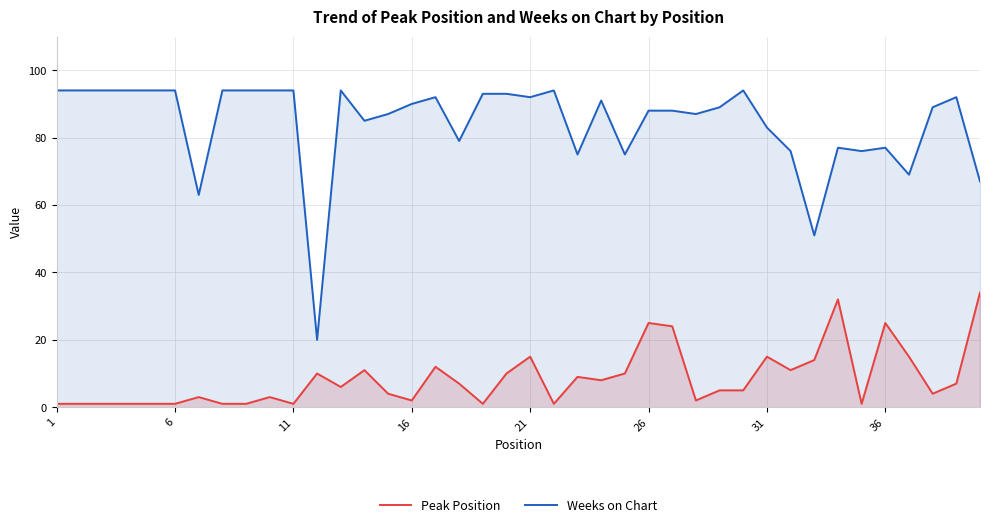

Is it true that Peak Position equals 1 at 21?

False